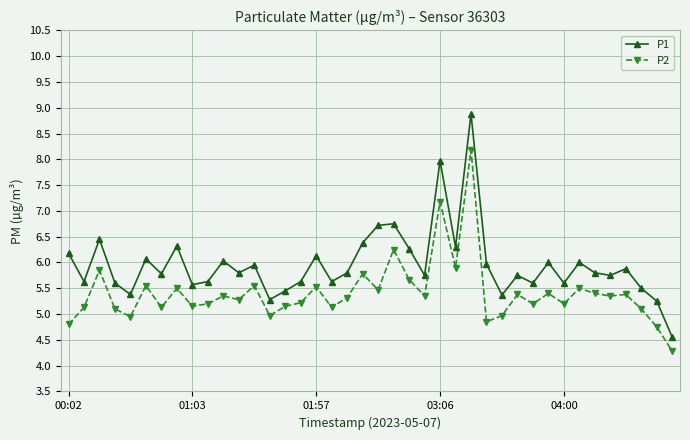

Which series has the widest spread of values?

P1